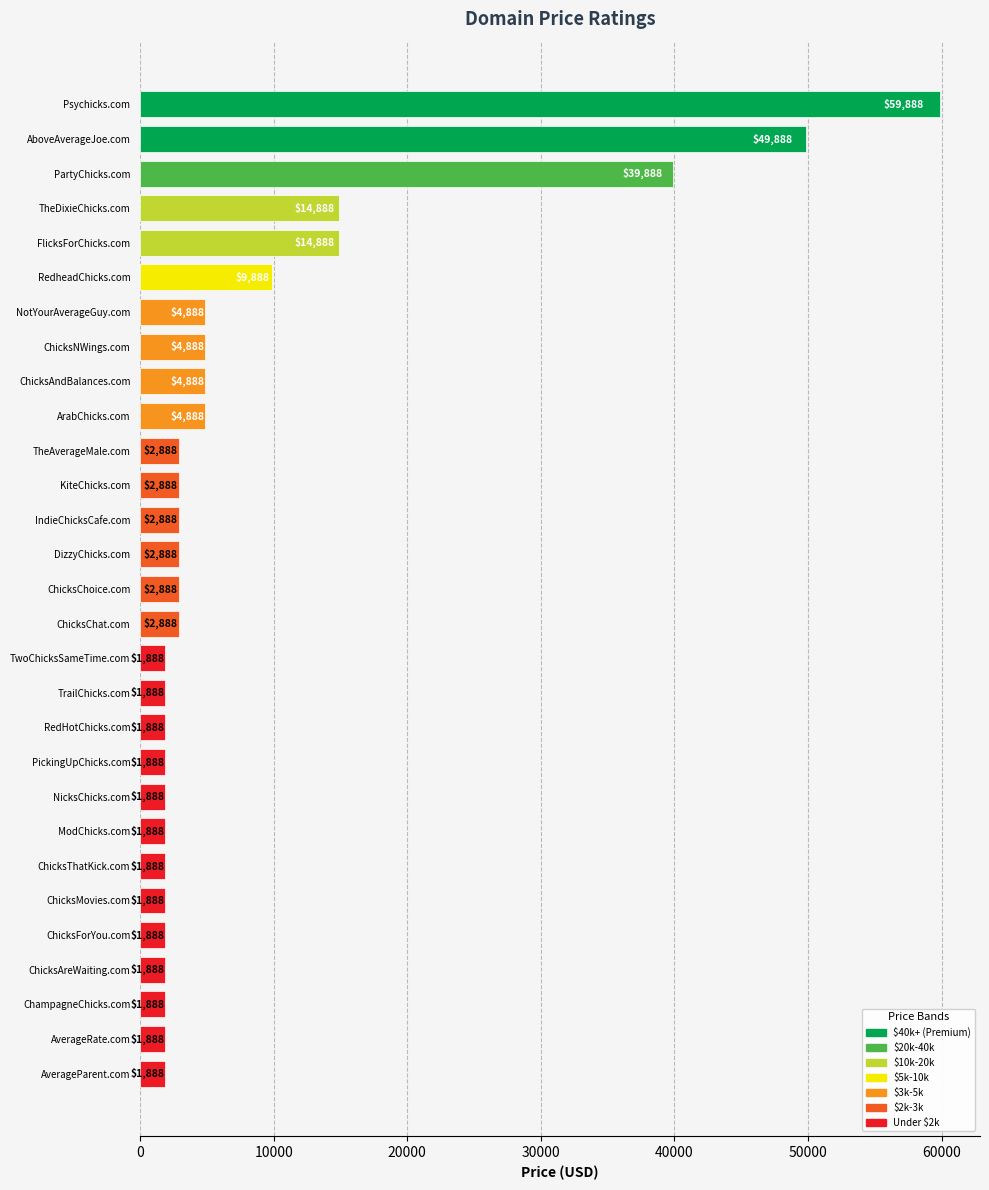

What is the ratio of the value at DizzyChicks.com to the value at ChicksMovies.com?

1.5